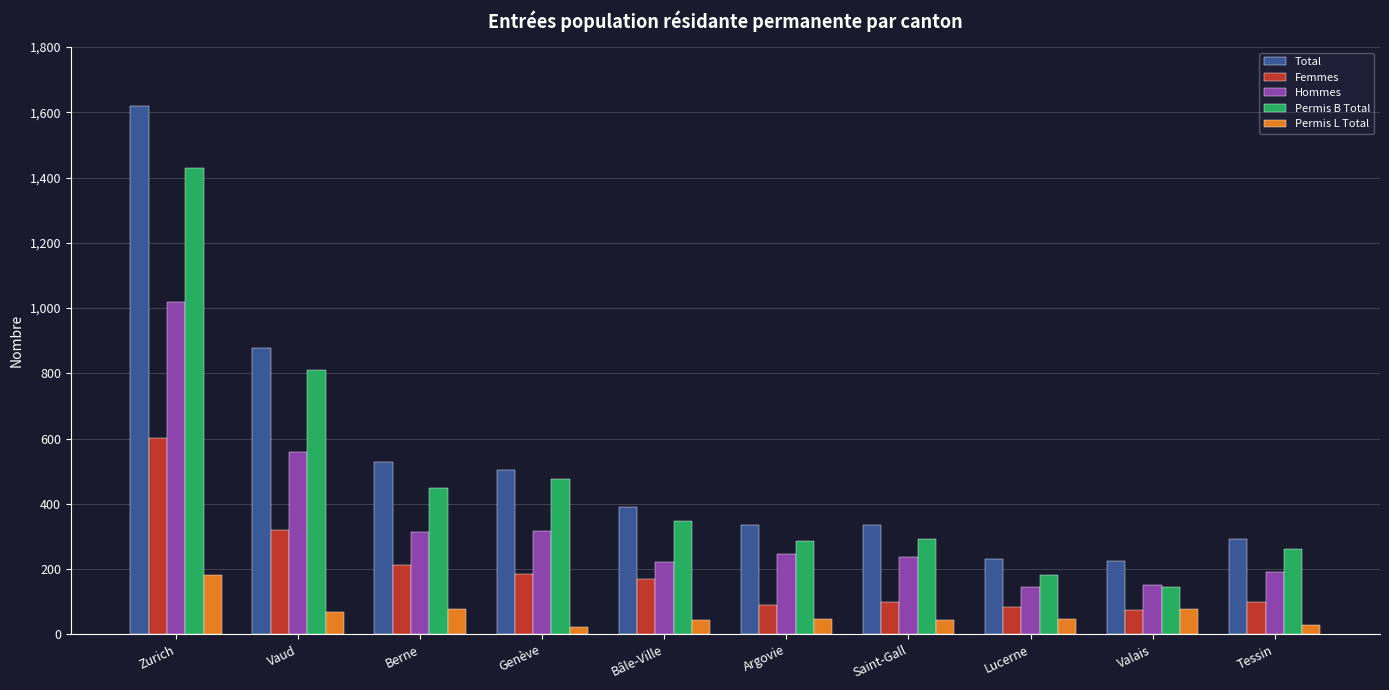

What is the approximate value of Total at Argovie?

336